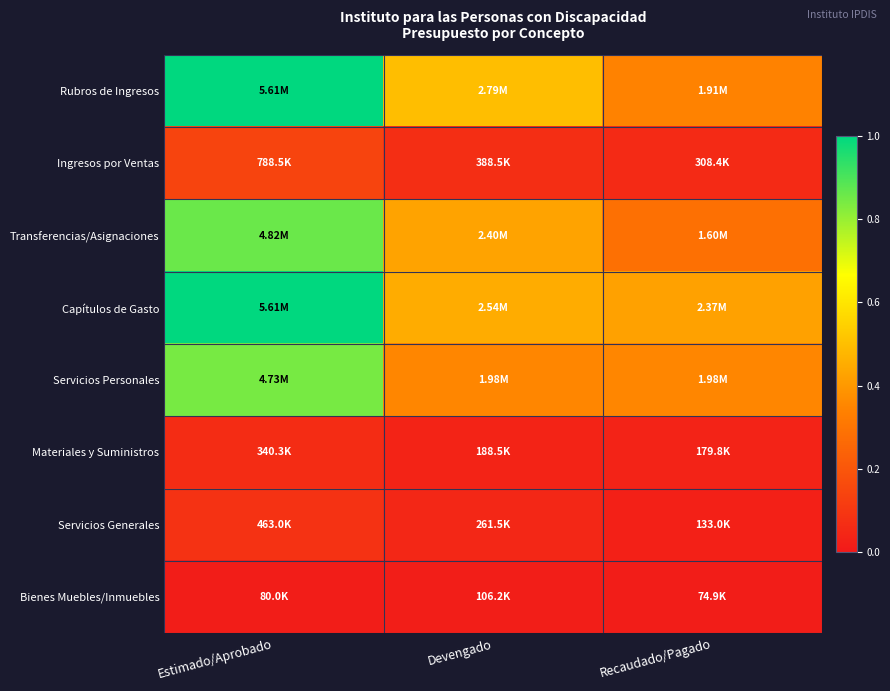

Reading left to right, transcribe all the data shown in this chart.

Rubros de Ingresos: Estimado/Aprobado=1.0	Devengado=0.5	Recaudado/Pagado=0.3
Ingresos por Ventas: Estimado/Aprobado=0.1	Devengado=0.1	Recaudado/Pagado=0.1
Transferencias/Asignaciones: Estimado/Aprobado=0.9	Devengado=0.4	Recaudado/Pagado=0.3
Capítulos de Gasto: Estimado/Aprobado=1.0	Devengado=0.5	Recaudado/Pagado=0.4
Servicios Personales: Estimado/Aprobado=0.8	Devengado=0.4	Recaudado/Pagado=0.4
Materiales y Suministros: Estimado/Aprobado=0.1	Devengado=0.0	Recaudado/Pagado=0.0
Servicios Generales: Estimado/Aprobado=0.1	Devengado=0.0	Recaudado/Pagado=0.0
Bienes Muebles/Inmuebles: Estimado/Aprobado=0.0	Devengado=0.0	Recaudado/Pagado=0.0